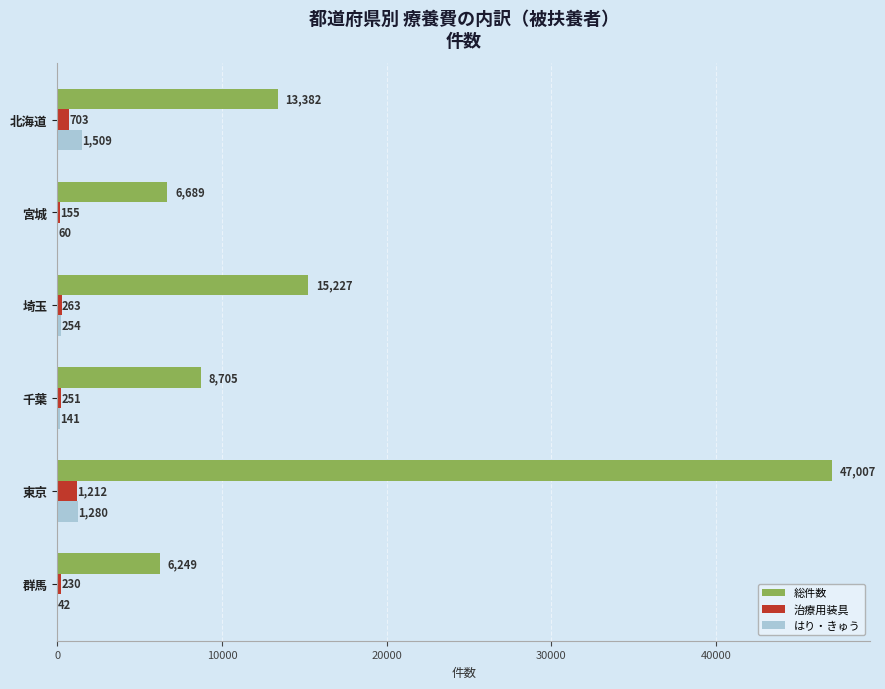

True or false: 総件数 has a value of 15227 at 埼玉.

True